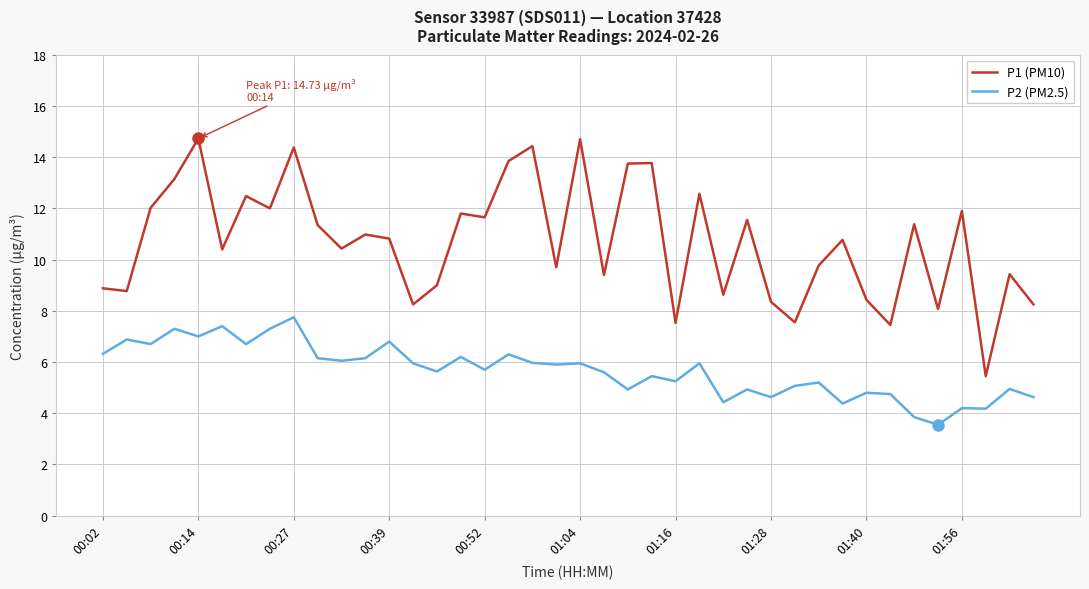

True or false: P1 (PM10) and P2 (PM2.5) cross at least once.

False